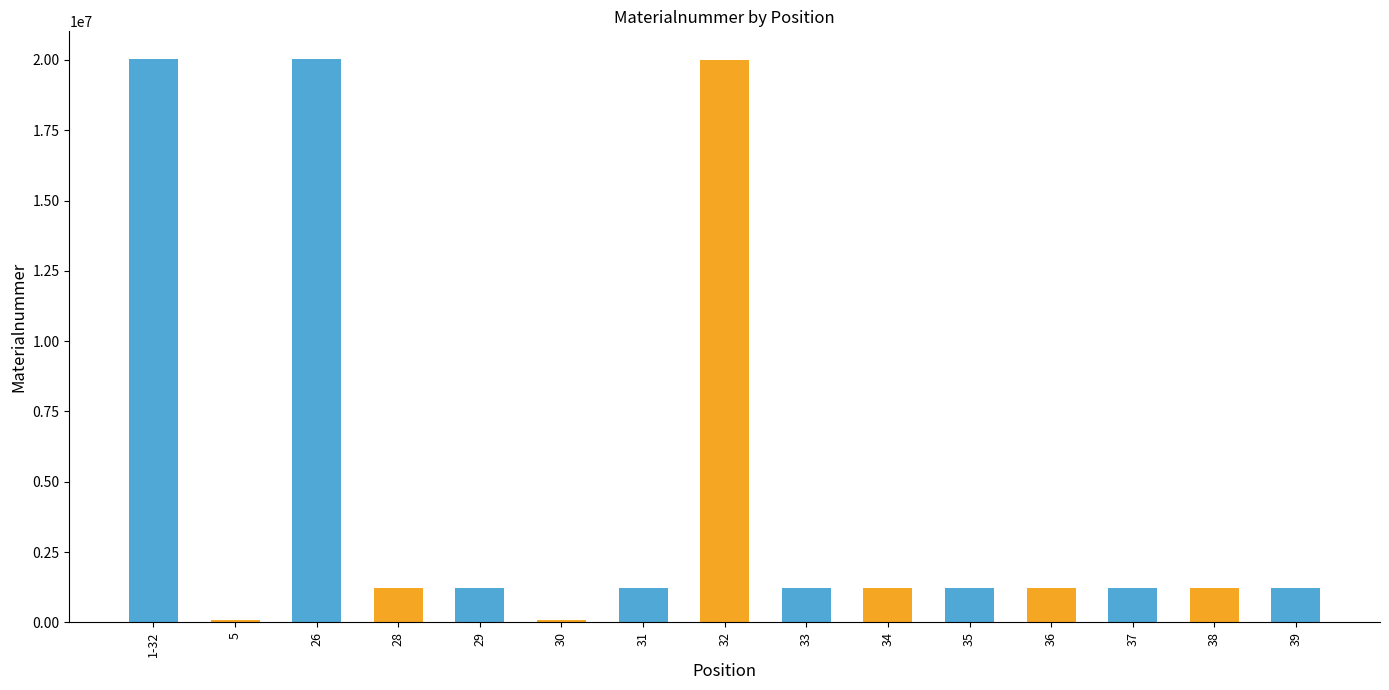

The value at 28 is 2064909. True or false?

False